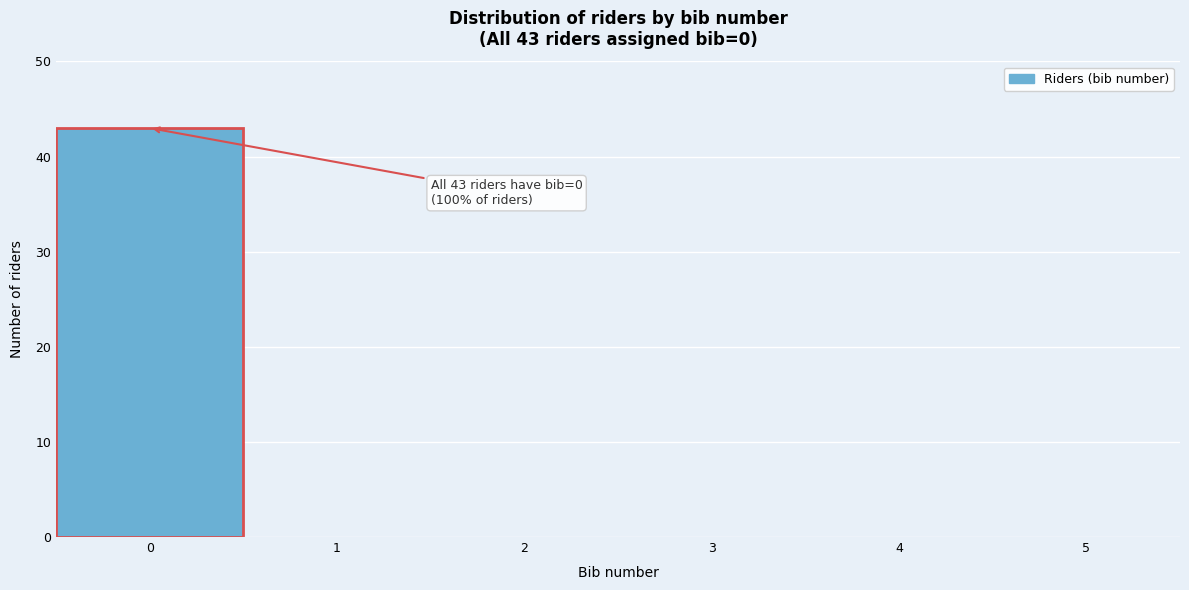

Which range on the x-axis has the tallest bar?

-0.5 to 0.5